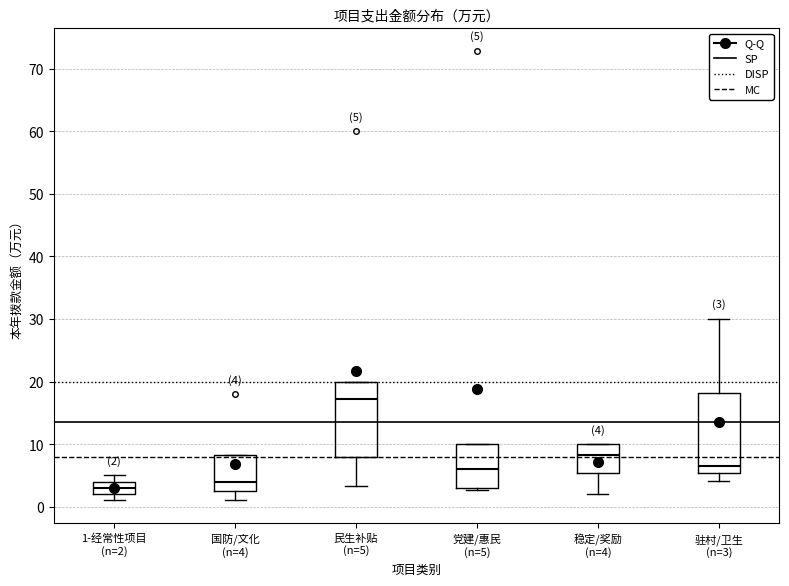

Which box's median line is the highest?

民生补贴 (n=5)